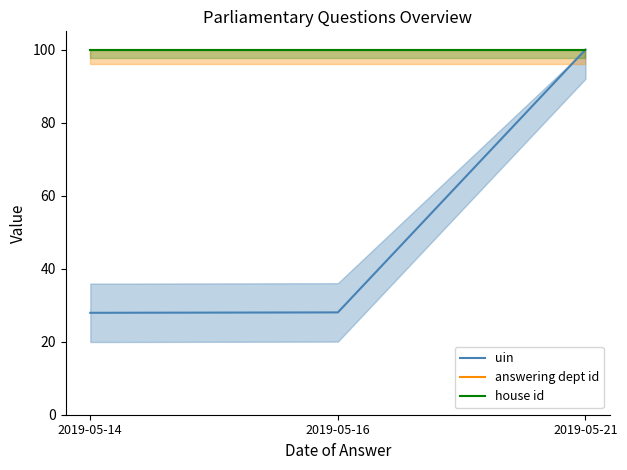

Which series has the widest spread of values?

uin